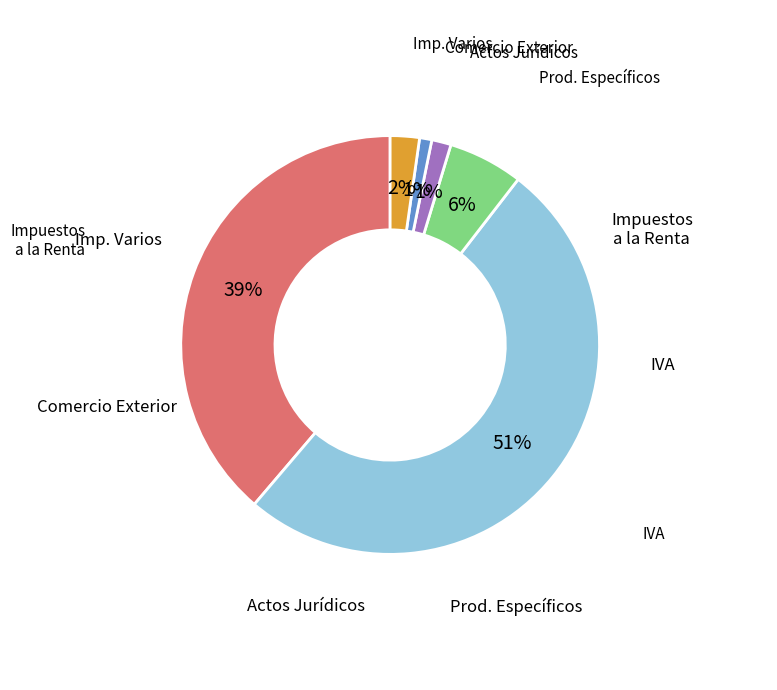

To the nearest percent, what is the average slice percentage?

17%